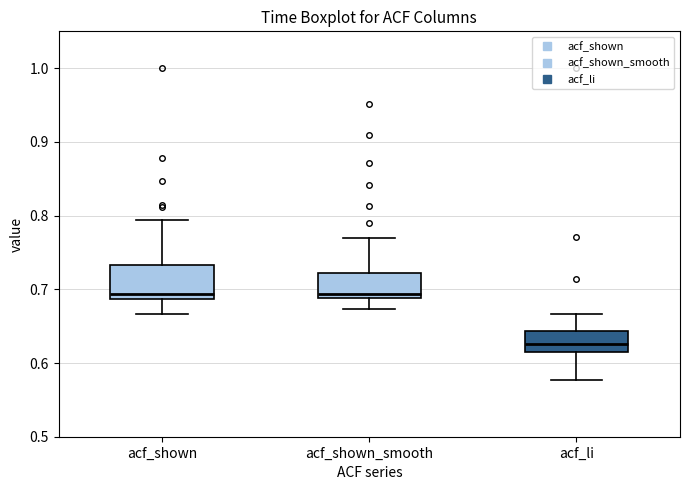

Reading left to right, read every box against the y-axis: the position of its median line, the range the box covers, and the ends of its whiskers. The values are not printed on the chart, so give them approximately, as read against the axis.

acf_shown: median 0.69 (just above the box's lower edge), box 0.69 to 0.73, whiskers 0.67 to 0.79
acf_shown_smooth: median 0.69 (just above the box's lower edge), box 0.69 to 0.72, whiskers 0.67 to 0.77
acf_li: median 0.63, box 0.62 to 0.64, whiskers 0.58 to 0.67